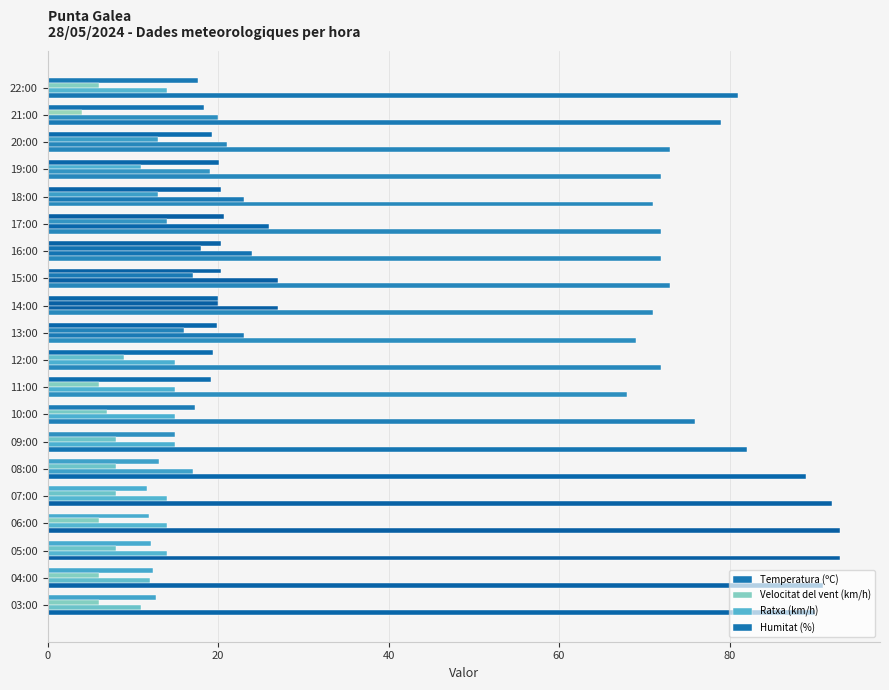

How many categories are shown in the chart?

20